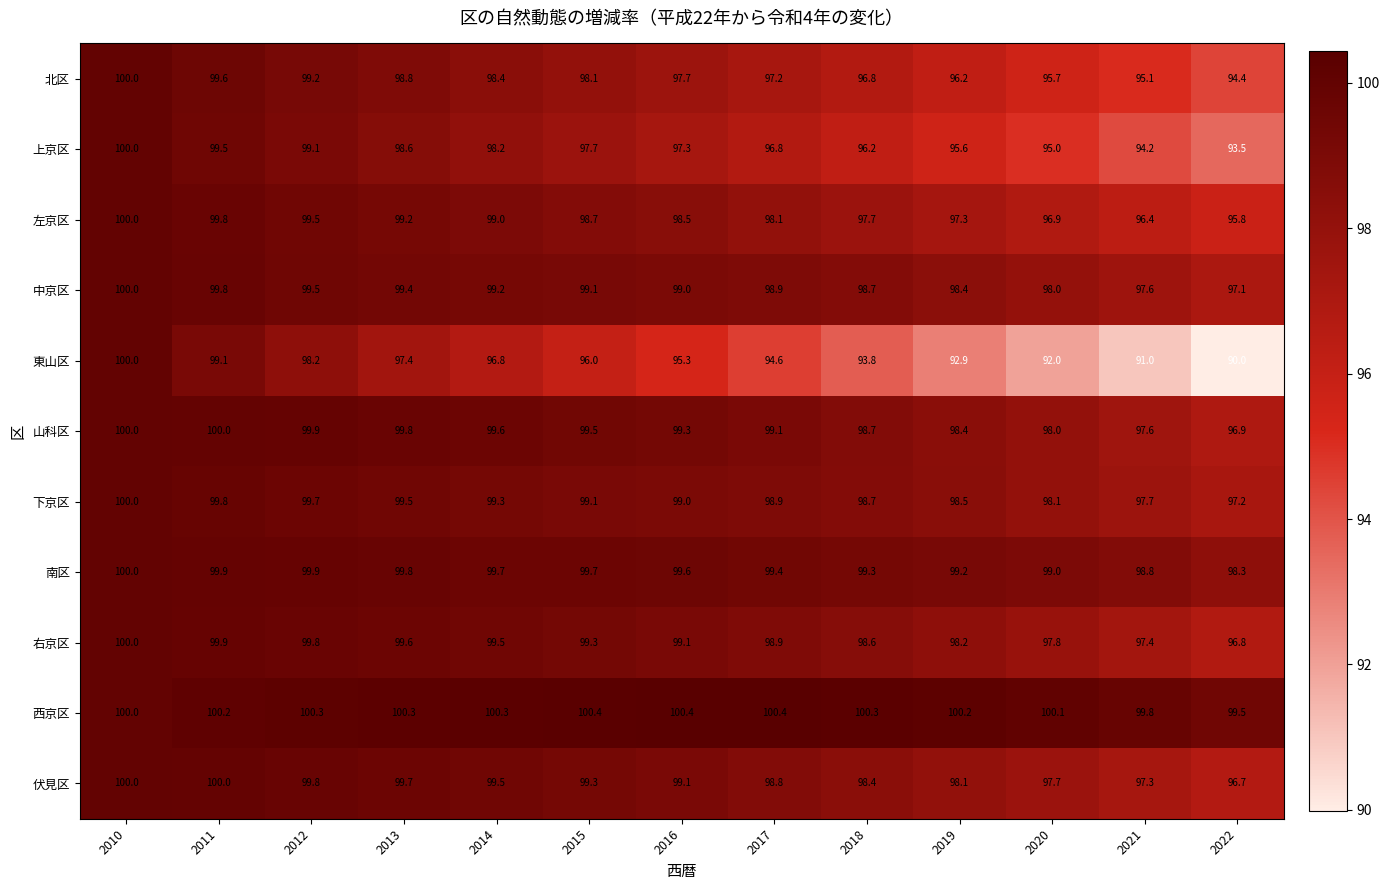

What is the difference between the maximum and minimum values in the 下京区 series?

2.8